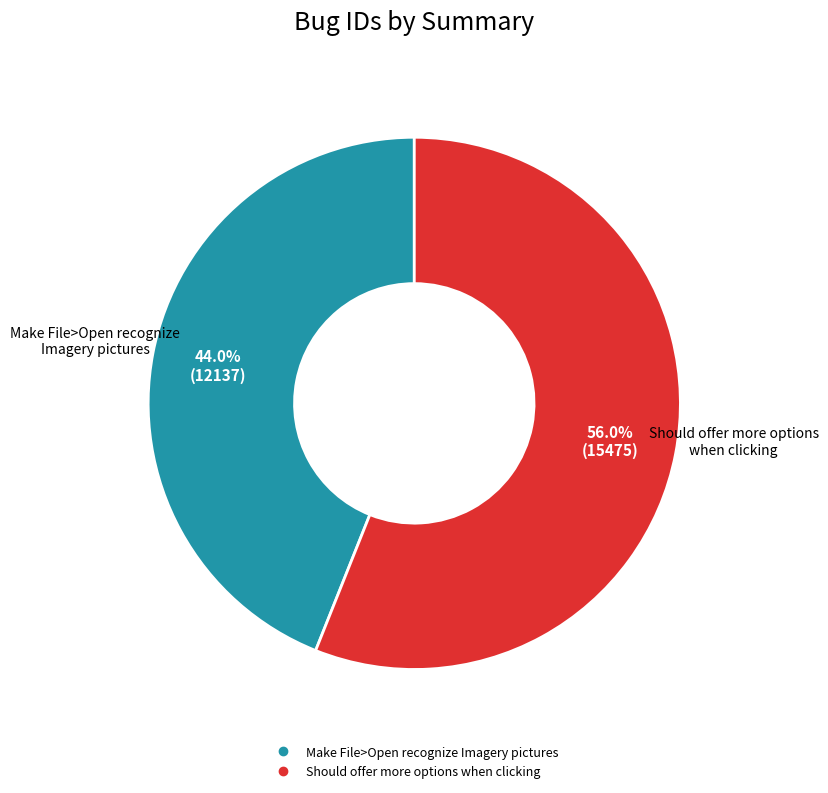

To the nearest percent, what percentage of the pie is Should offer more options when clicking?

56%